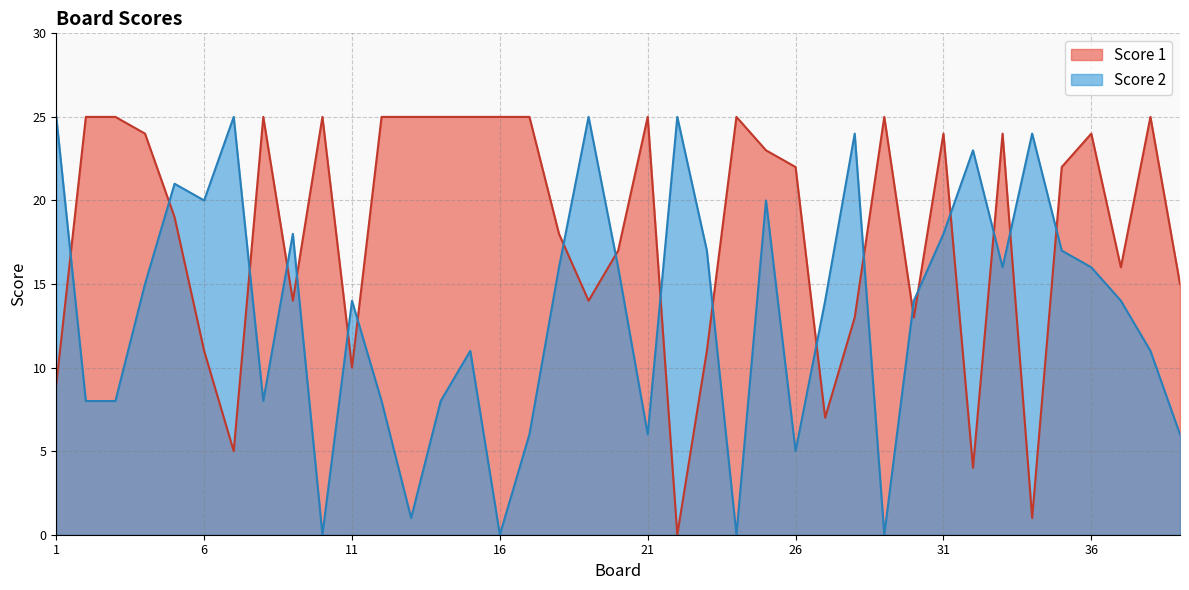

How many positive values does the Score 2 series have?

35